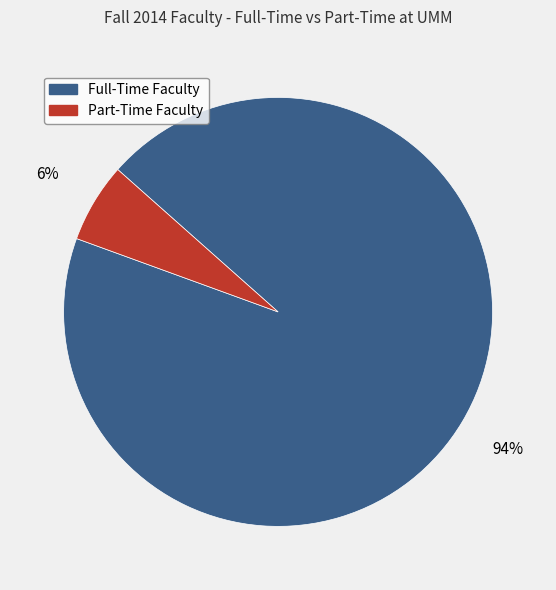

Is the sum of Part-Time Faculty and Full-Time Faculty greater than half?

Yes